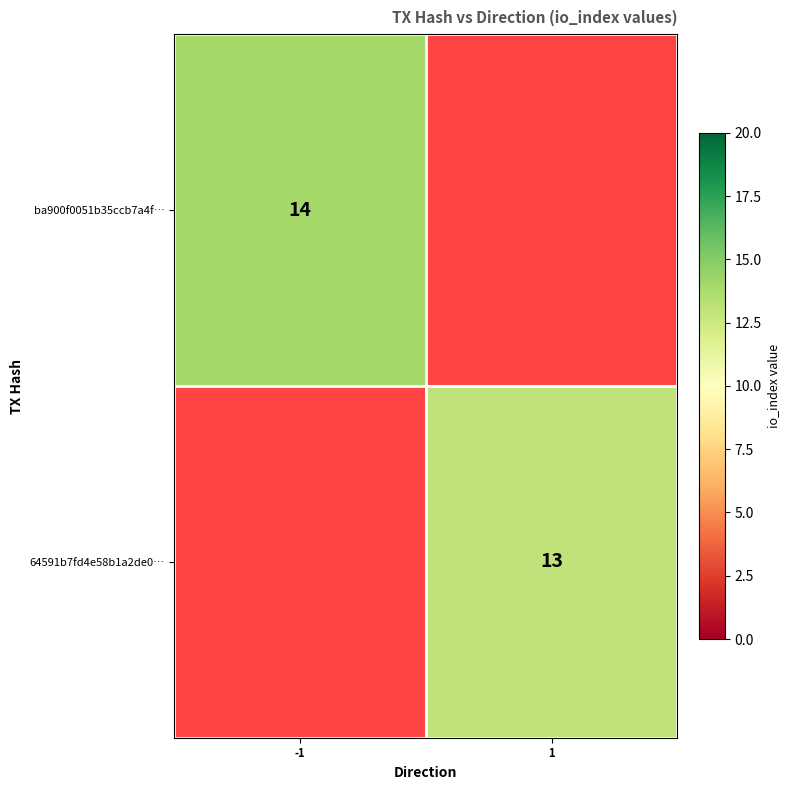

The 64591b7fd4e58b1a2de0… series shows 13 at 1. True or false?

True